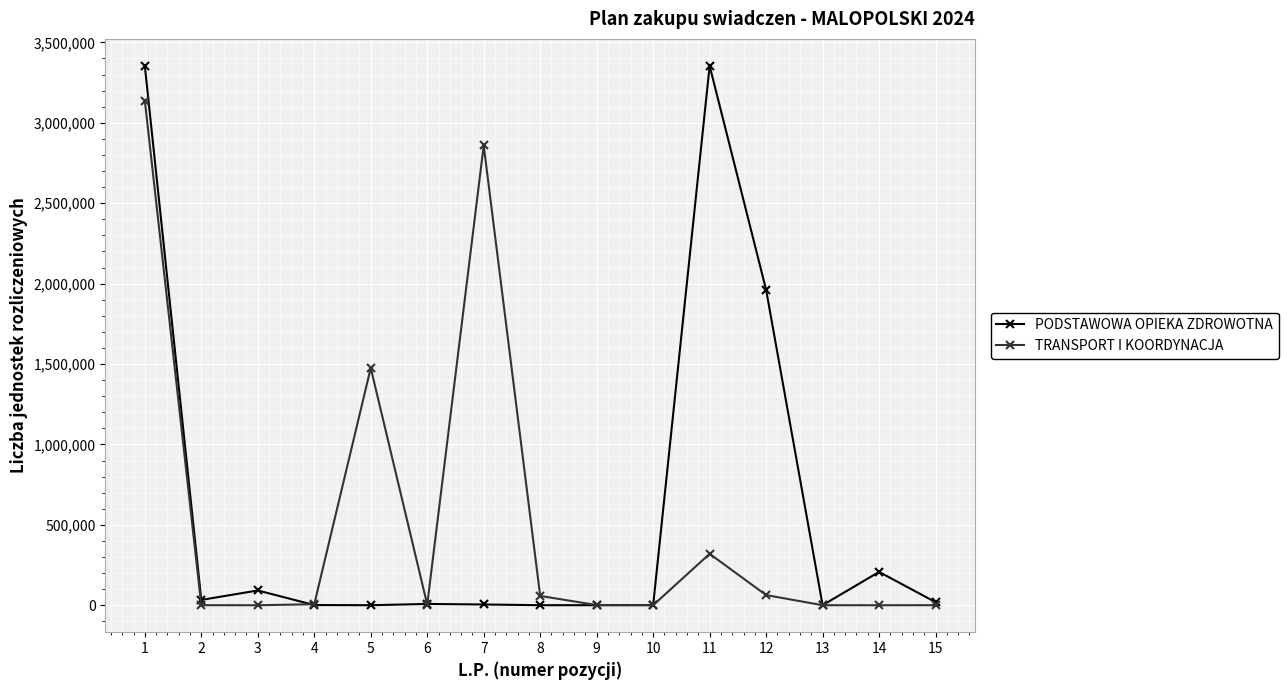

Which series changed the most between 5 and 13?

TRANSPORT I KOORDYNACJA